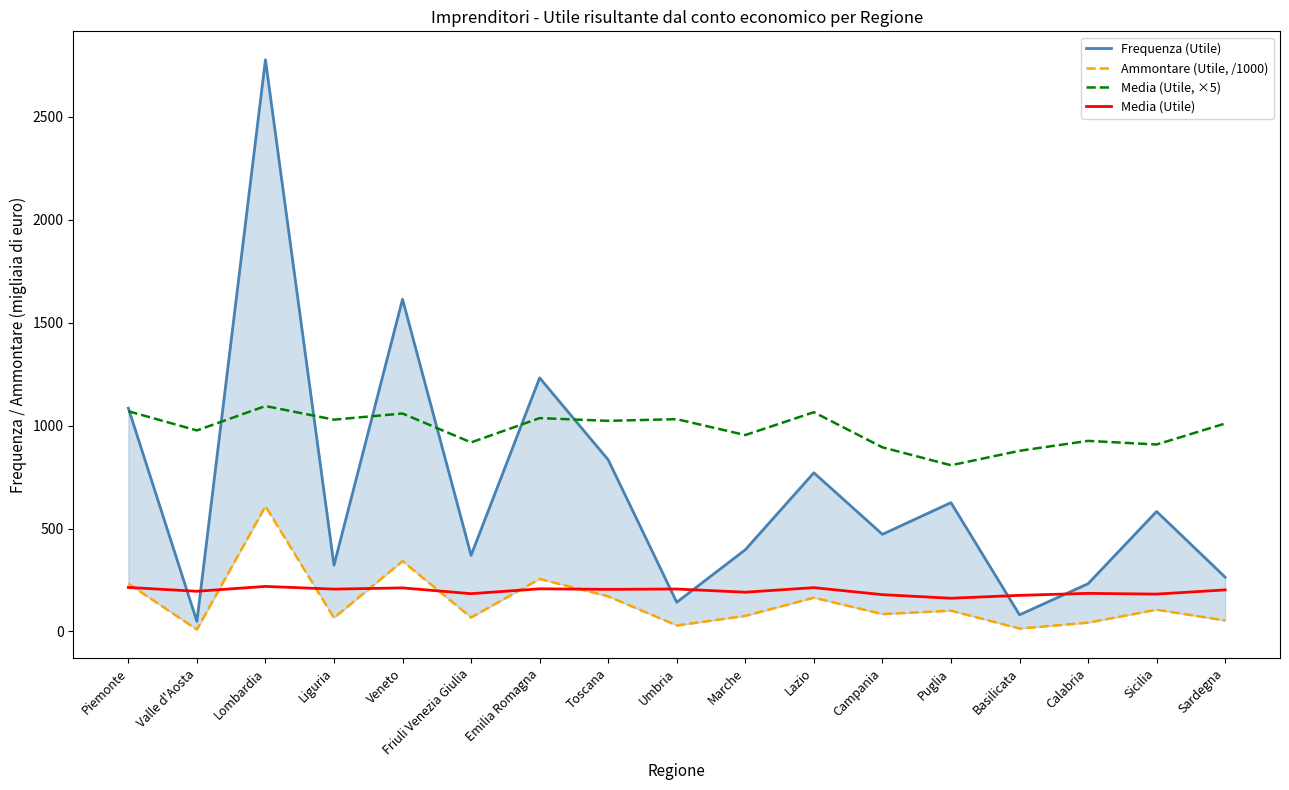

Does the chart have visible grid lines?

No